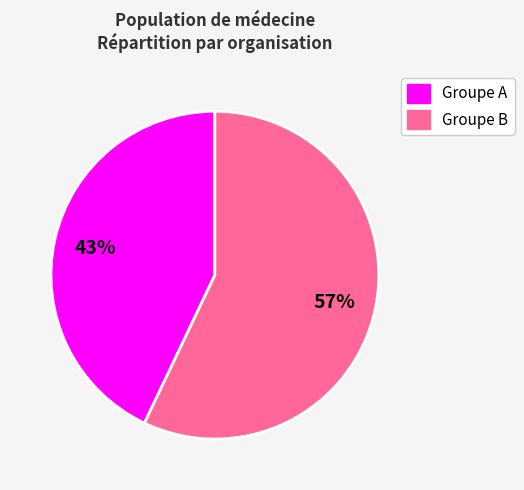

To the nearest percent, what is the average slice percentage?

50%